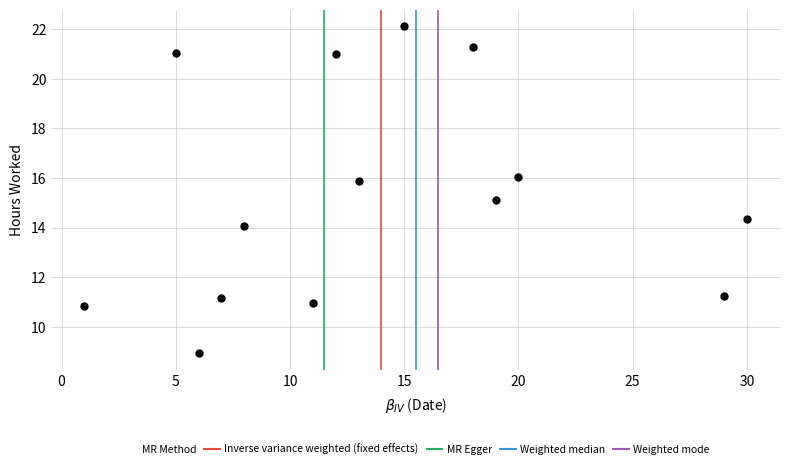

What is the range of Y values (max minus min)?

13.2